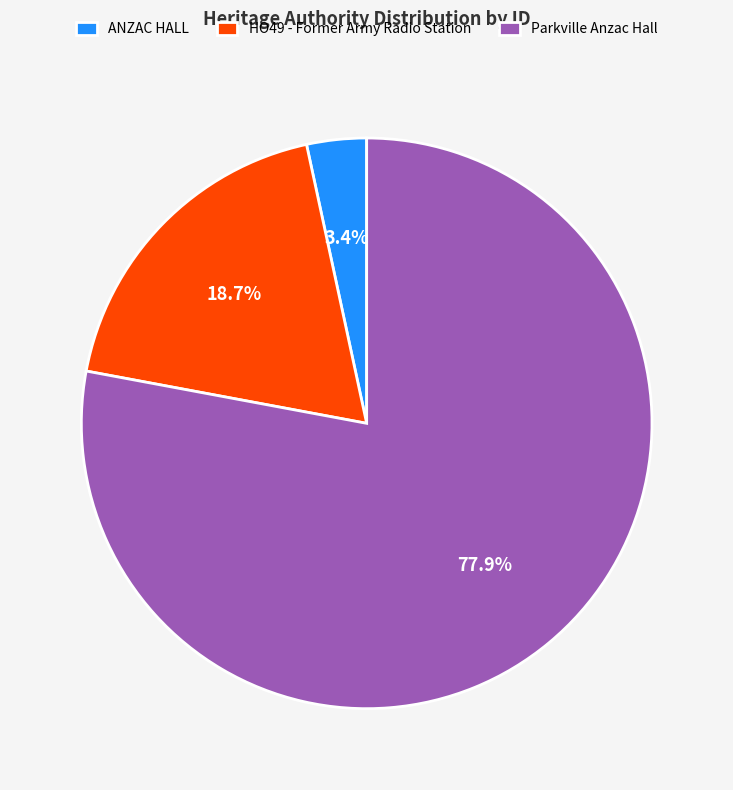

What is the majority slice?

Parkville Anzac Hall